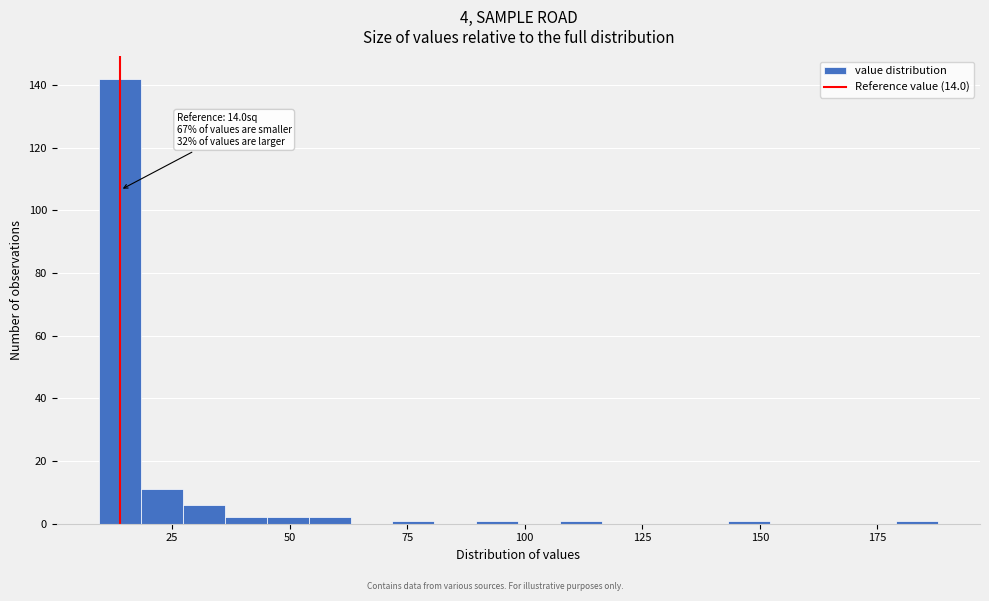

Read against the x-axis, roughly where is the centre of the tallest bar?

15